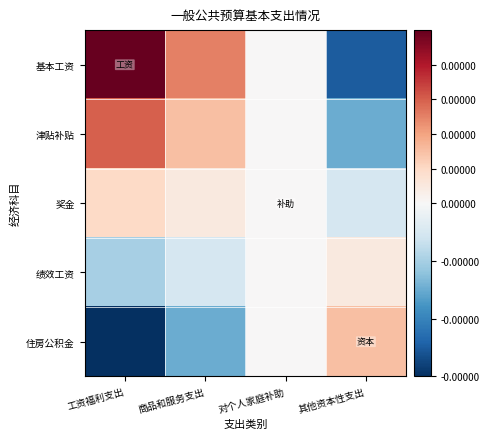

Reading left to right, transcribe all the data shown in this chart.

基本工资: 工资福利支出=0.0	商品和服务支出=0.0	对个人家庭补助=-0.0	其他资本性支出=-0.0
津贴补贴: 工资福利支出=0.0	商品和服务支出=0.0	对个人家庭补助=-0.0	其他资本性支出=-0.0
奖金: 工资福利支出=0.0	商品和服务支出=0.0	对个人家庭补助=-0.0	其他资本性支出=-0.0
绩效工资: 工资福利支出=-0.0	商品和服务支出=-0.0	对个人家庭补助=0.0	其他资本性支出=0.0
住房公积金: 工资福利支出=-0.0	商品和服务支出=-0.0	对个人家庭补助=0.0	其他资本性支出=0.0